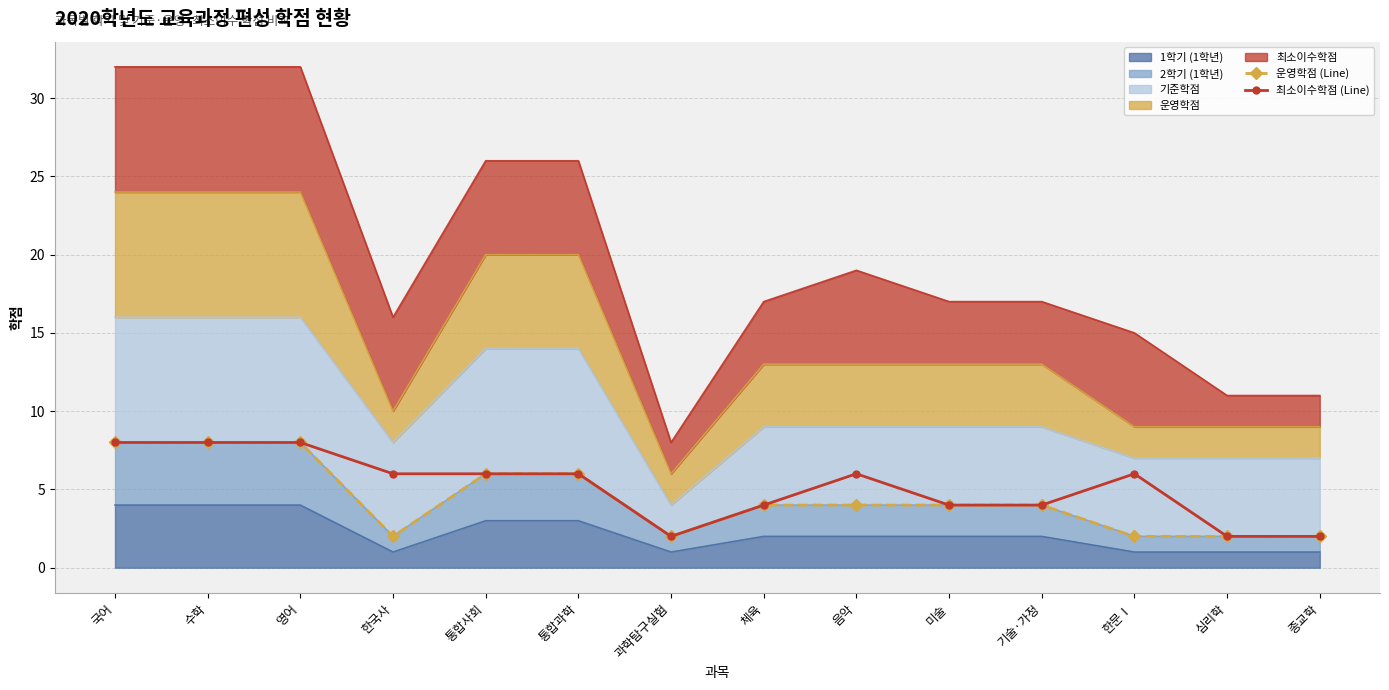

Which category has the lowest value in the 운영학점 (Line) series?

한국사